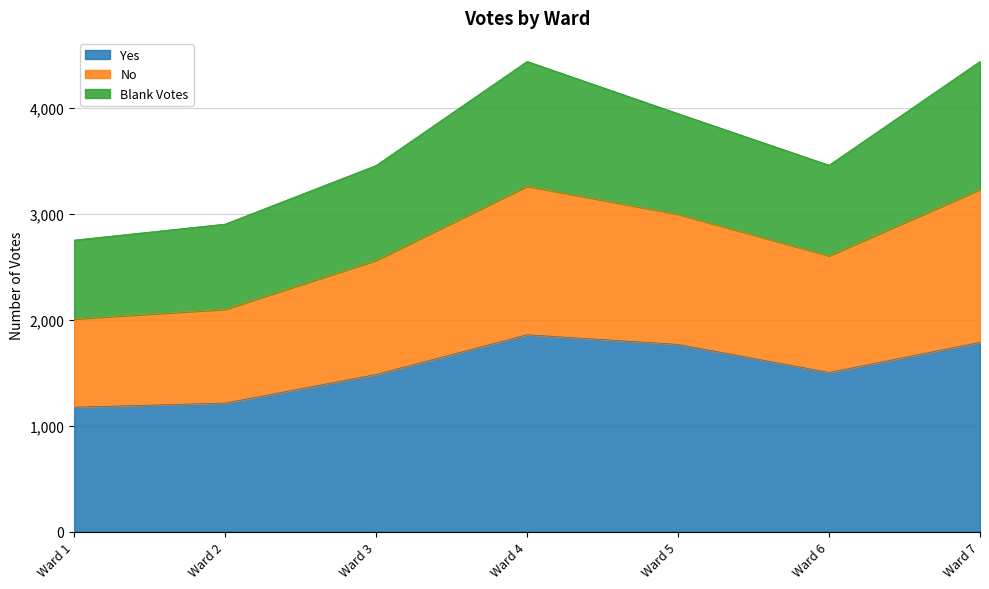

What is the sum of all Yes values?

10784